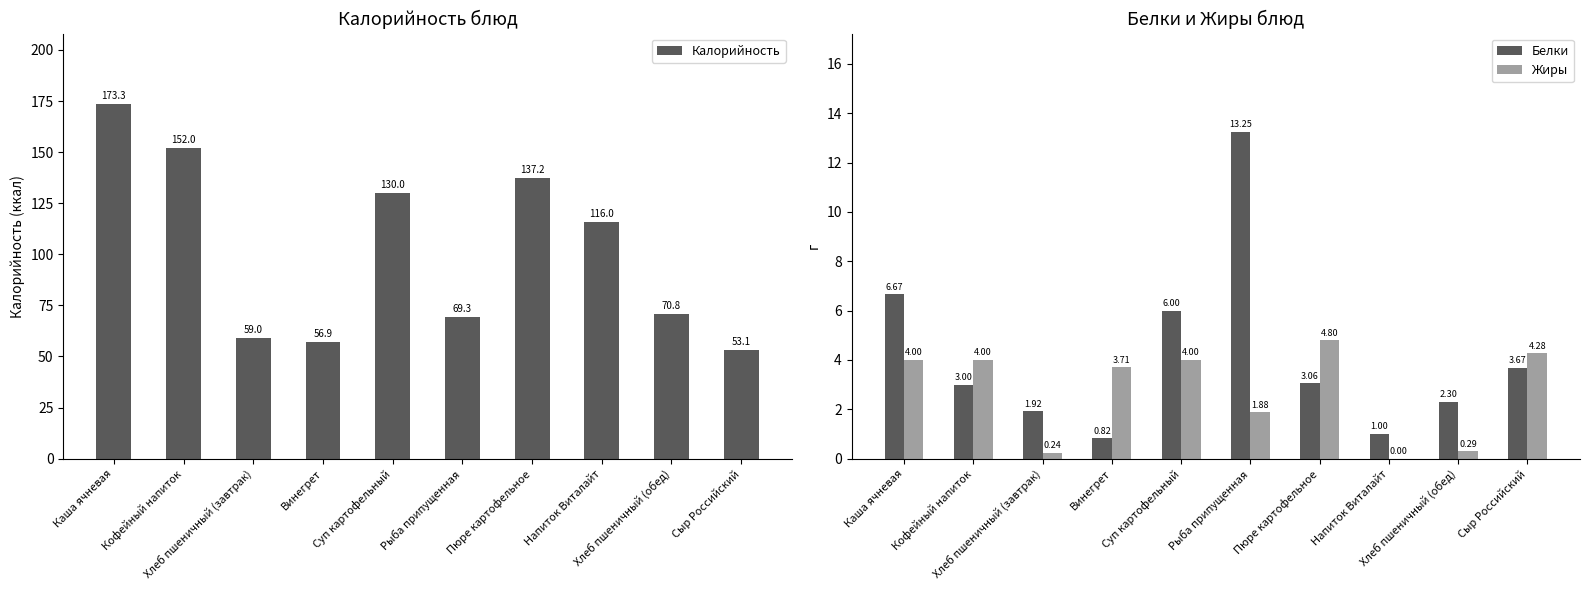

At which label is Калорийность closest to 113?

Напиток Виталайт